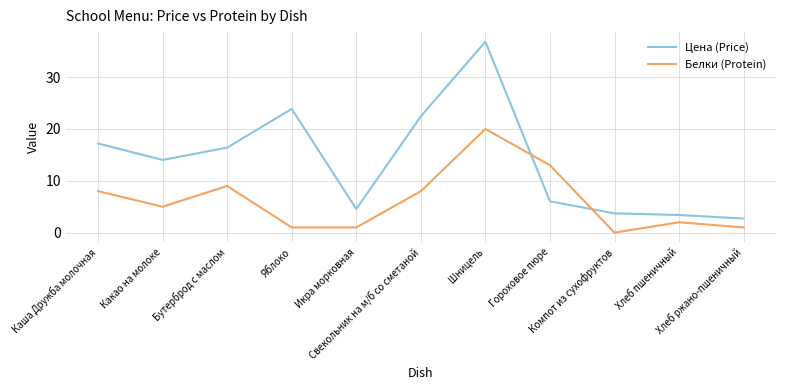

Rank the series by their maximum value, from highest to lowest.

Цена (Price), Белки (Protein)